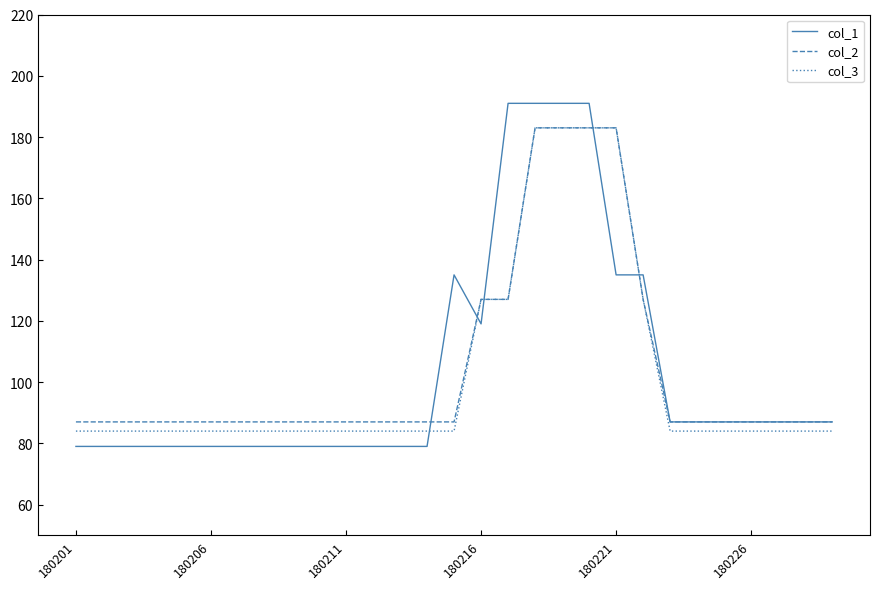

Does the chart have visible grid lines?

No